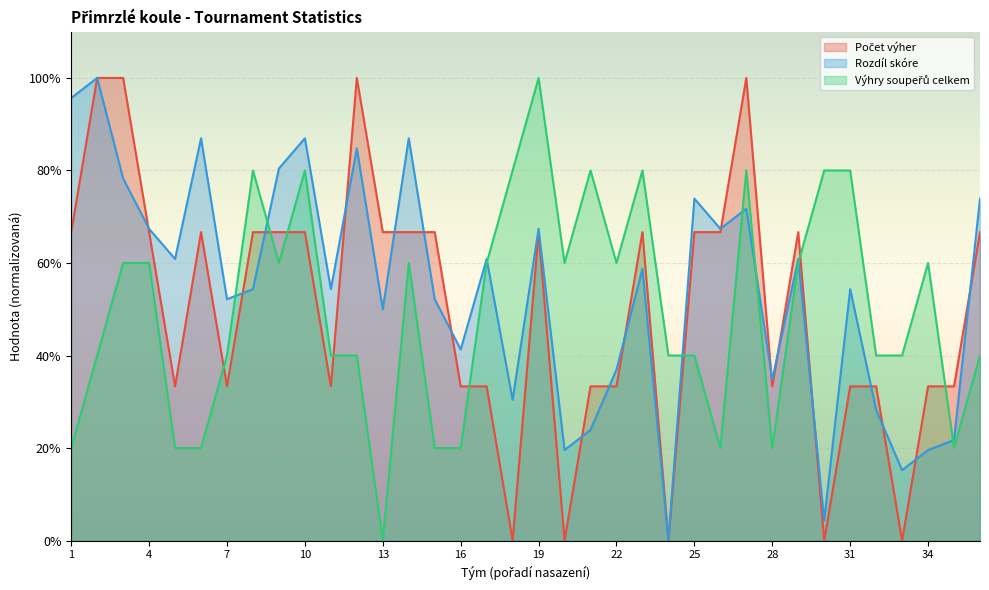

How many data points in Počet výher are less than 66?

17